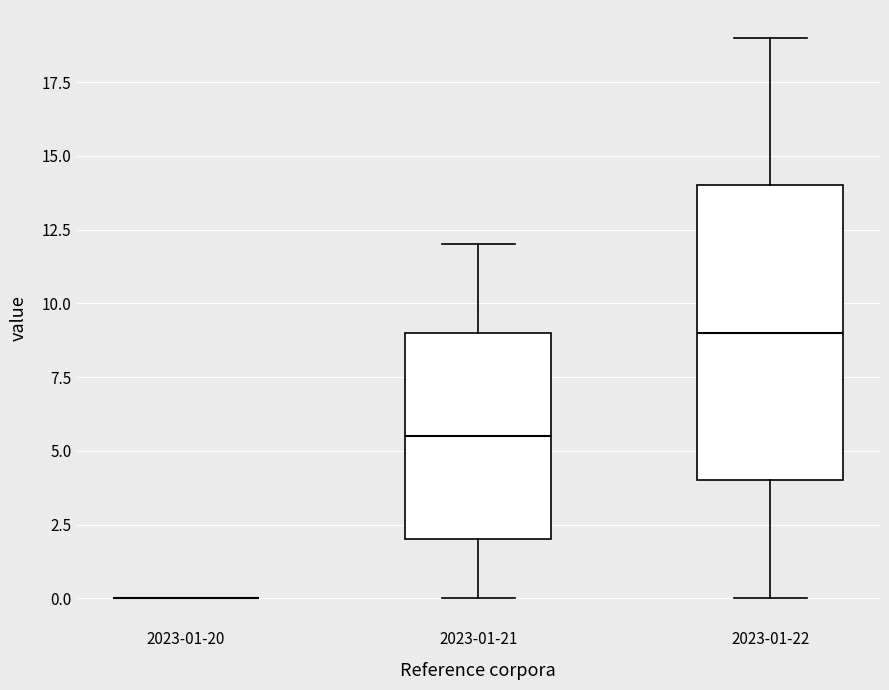

Reading left to right, read every box against the y-axis: the position of its median line, the range the box covers, and the ends of its whiskers. The values are not printed on the chart, so give them approximately, as read against the axis.

2023-01-20: box collapsed to a line at 0.0, whiskers 0.0 to 0.0
2023-01-21: median 5.5, box 2.0 to 9.0, whiskers 0.0 to 12.0
2023-01-22: median 9.0, box 4.0 to 14.0, whiskers 0.0 to 19.0